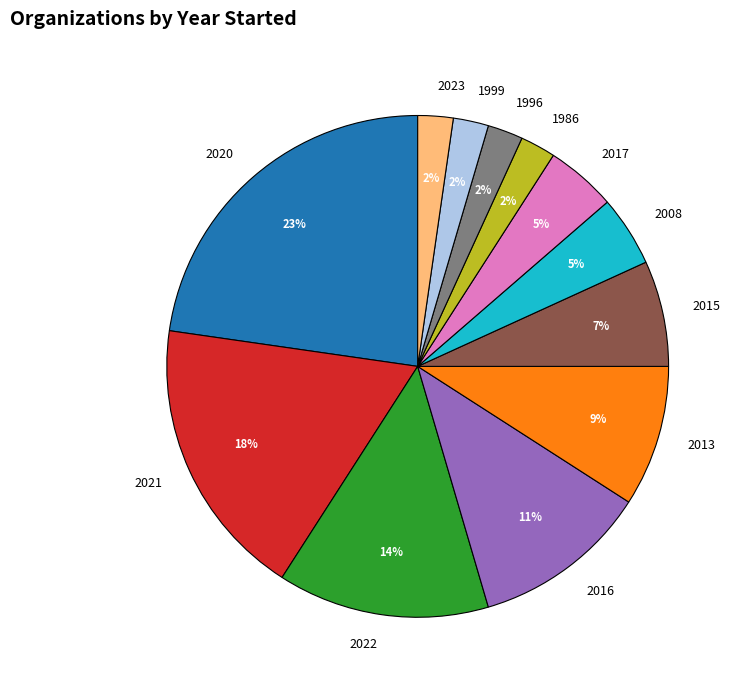

Which slice is the largest?

2020